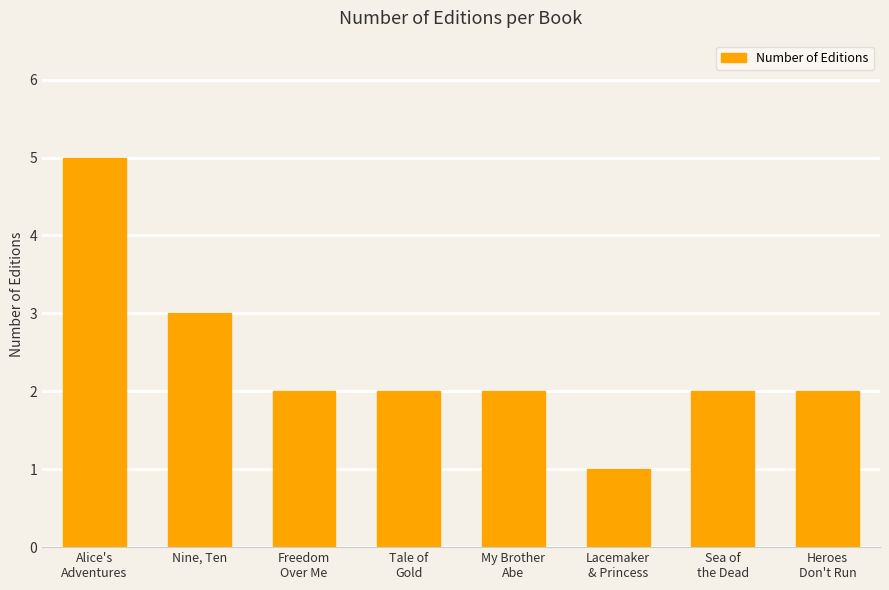

What is the maximum value shown in the chart?

5